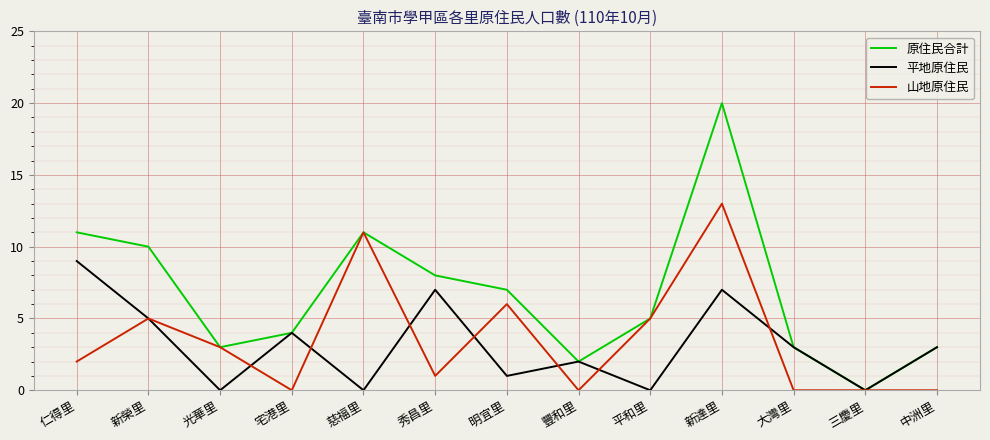

Reading left to right, transcribe all the data shown in this chart.

原住民合計: 11	10	3	4	11	8	7	2	5	20	3	0	3
平地原住民: 9	5	0	4	0	7	1	2	0	7	3	0	3
山地原住民: 2	5	3	0	11	1	6	0	5	13	0	0	0